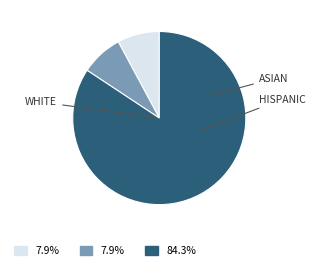

Does any single category account for the majority?

Yes